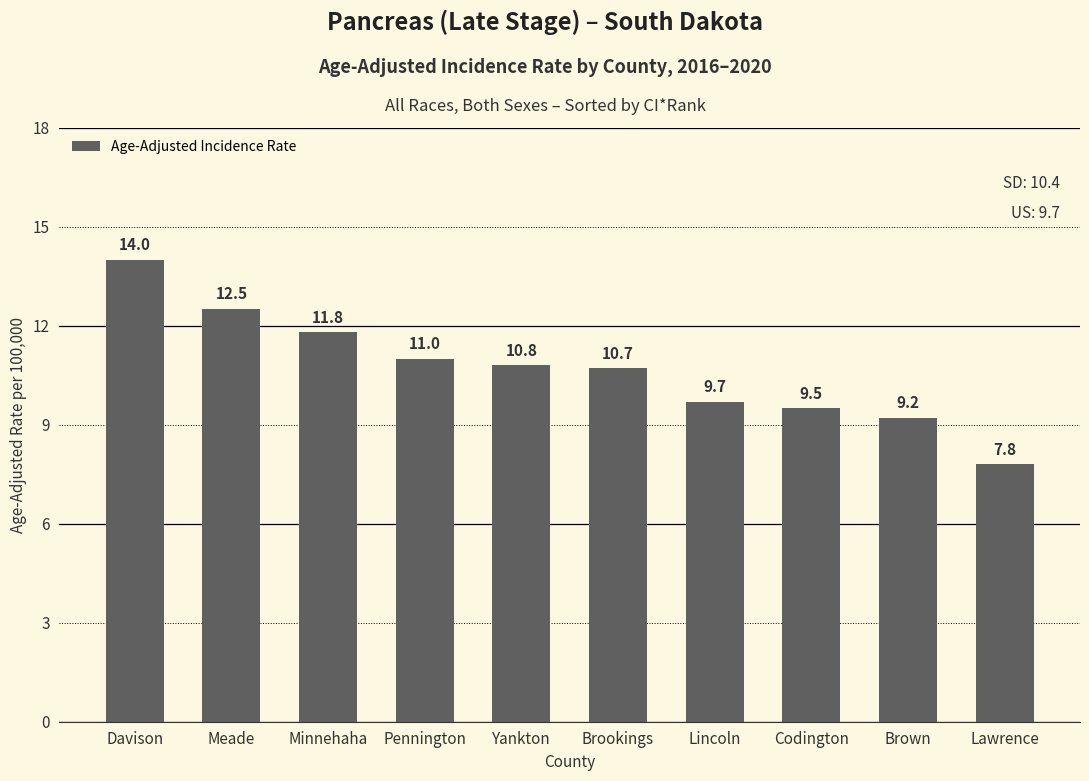

What is the label of the 2nd bar from the left?

Meade